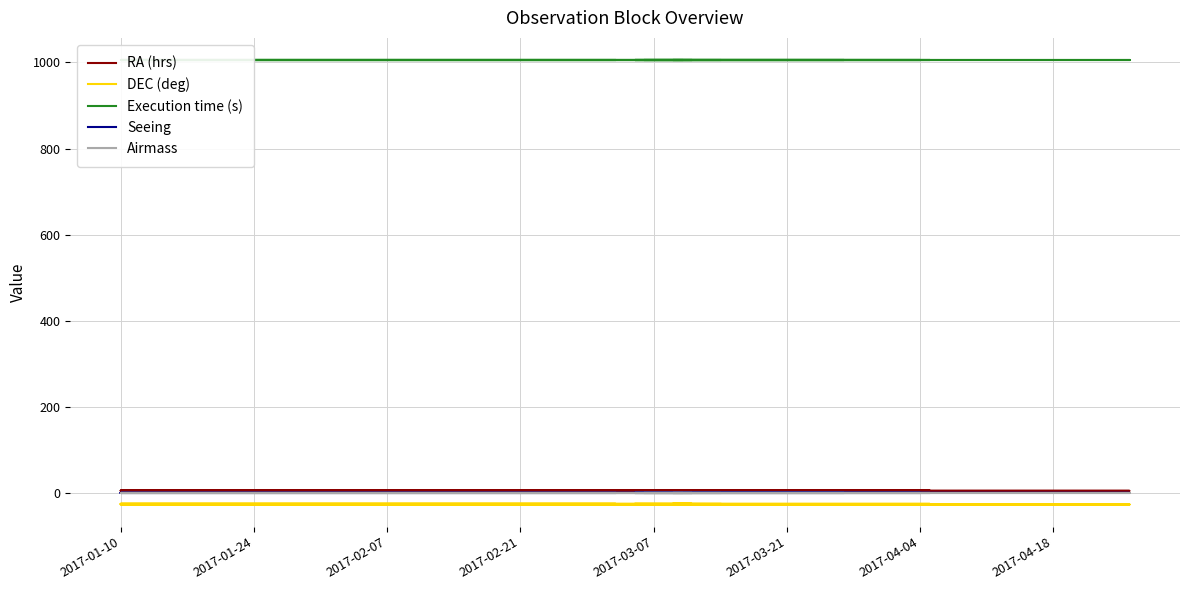

What is the sum of all RA (hrs) values?

255.3